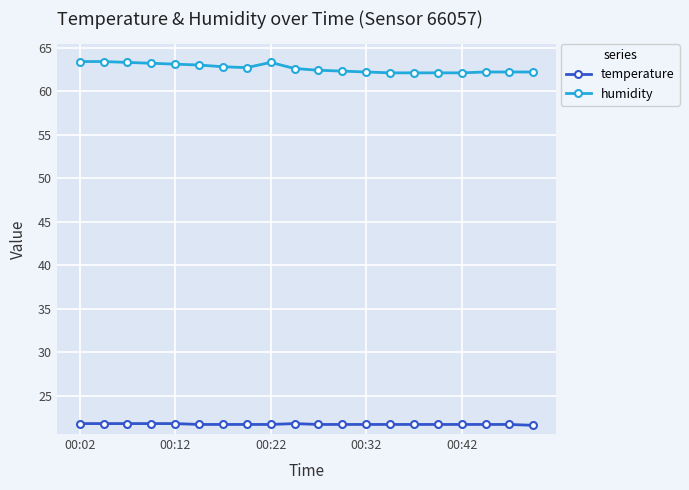

True or false: temperature has more than 0 points higher than both neighbors.

True